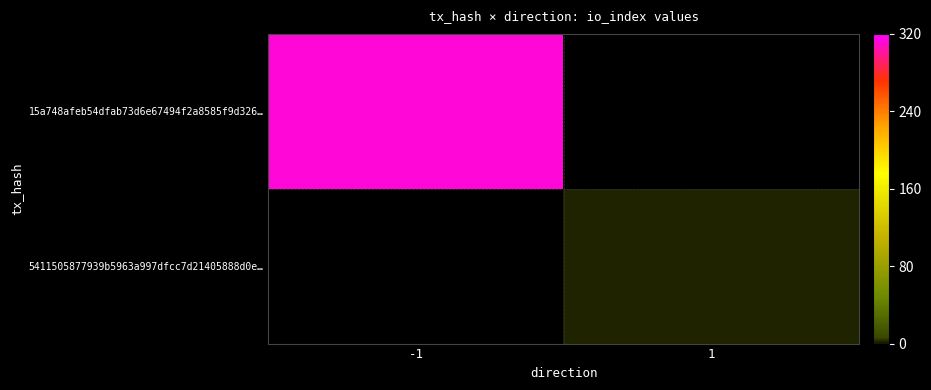

Which series has the widest spread of values?

15a748afeb54dfab73d6e67494f2a8585f9d326…